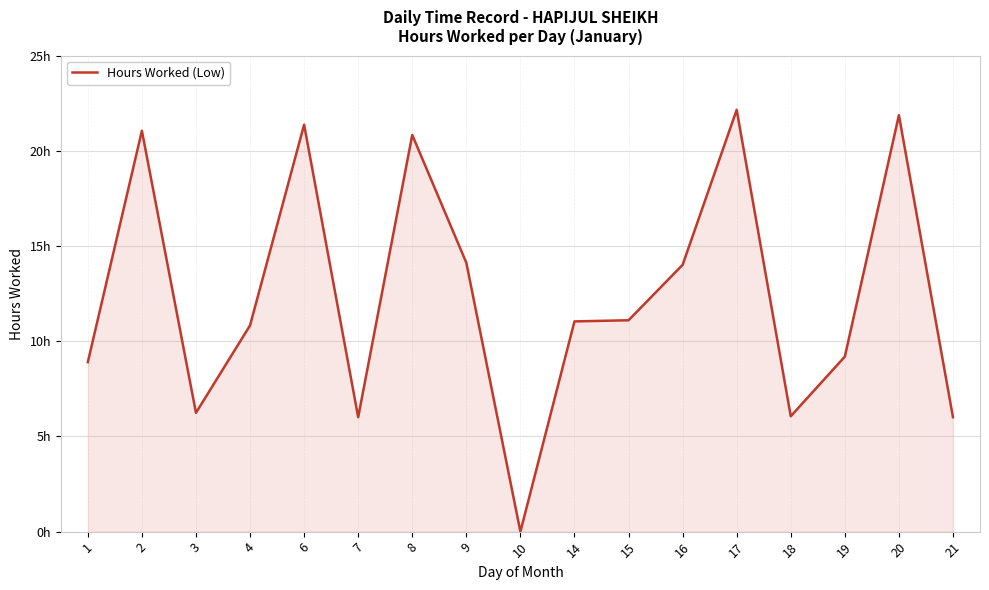

Rank the categories by value from highest to lowest.

17, 20, 6, 2, 8, 9, 16, 15, 14, 4, 19, 1, 3, 18, 7, 21, 10